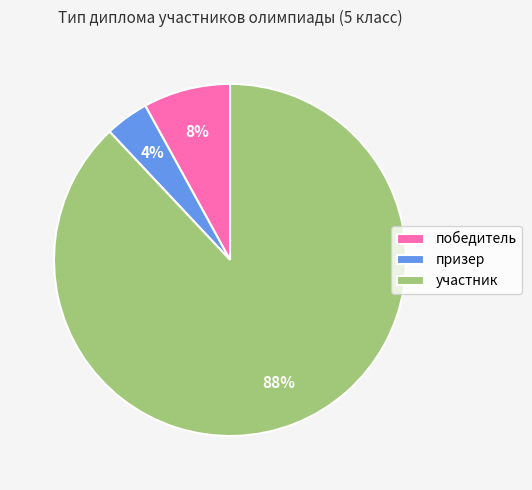

To the nearest percent, what is the difference between the призер and победитель slice percentages?

4%